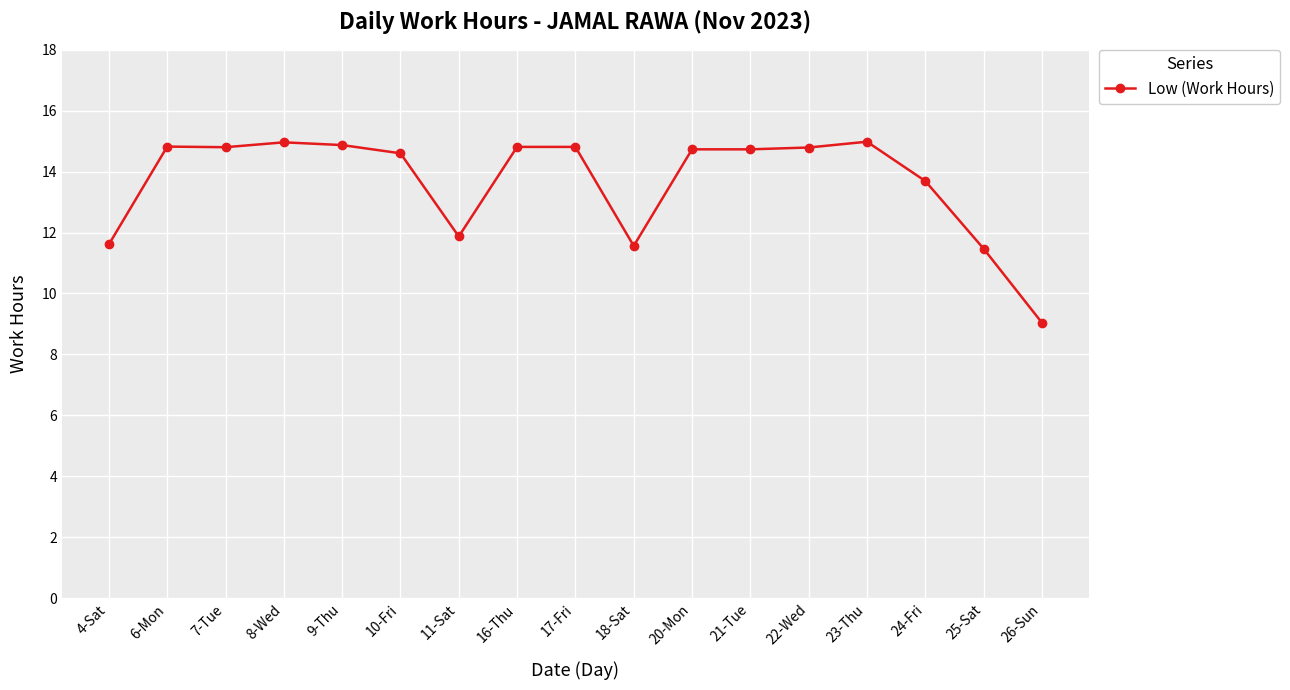

Which has a higher value, 11-Sat or 8-Wed?

8-Wed